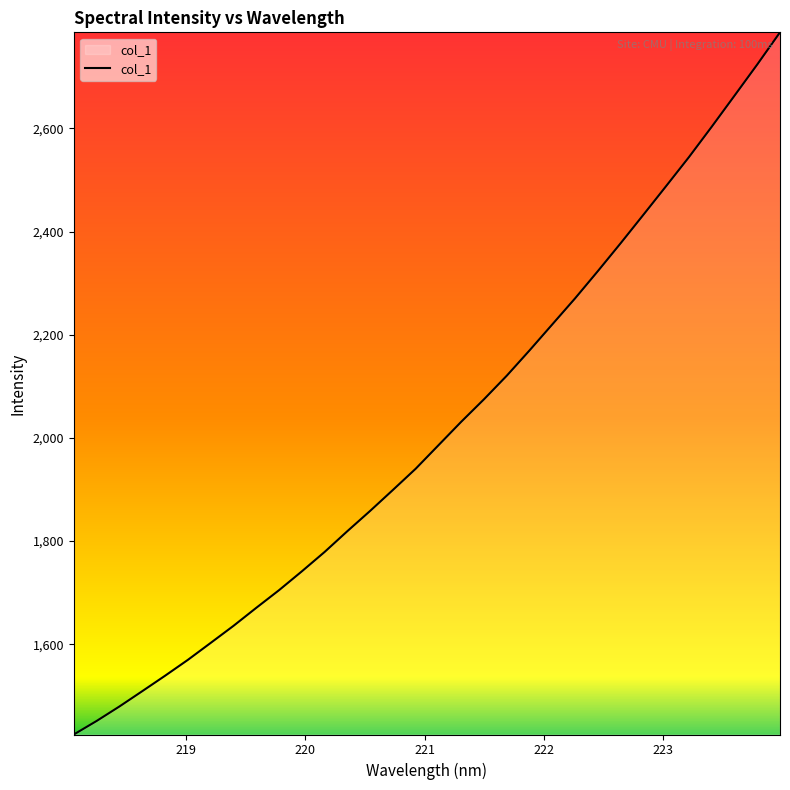

What is the maximum value shown in the chart?

2786.2